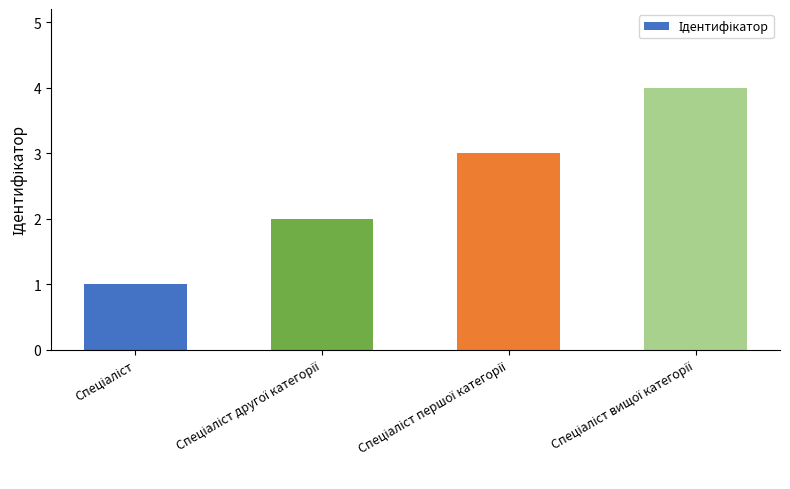

What is the maximum value shown in the chart?

4